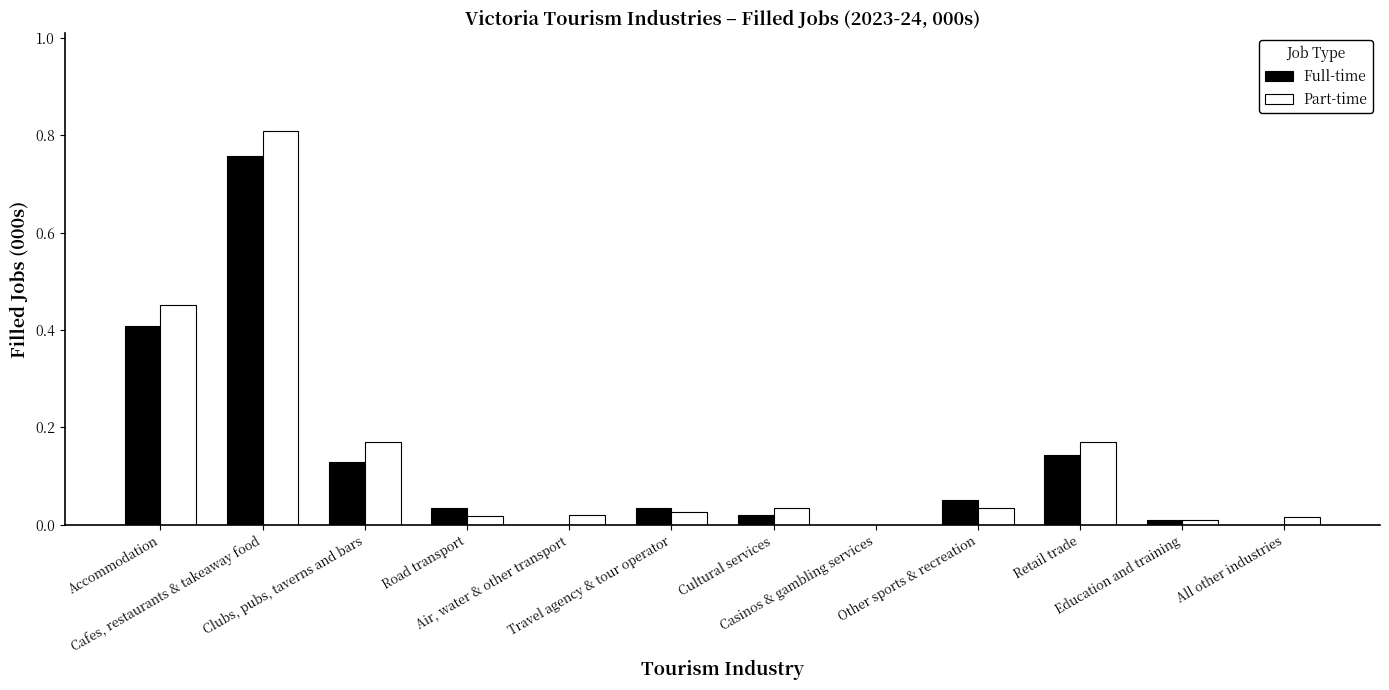

What is the sum of all Part-time values?

1.8